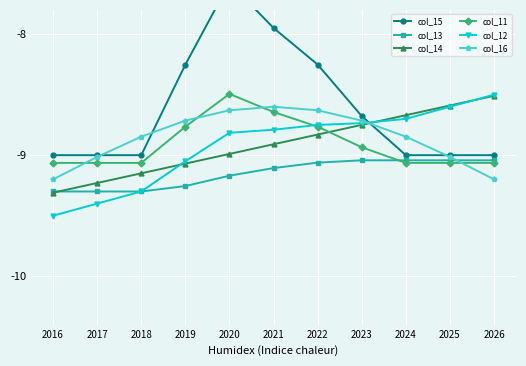

Rank the categories by col_13 value from lowest to highest.

2016, 2017, 2018, 2019, 2020, 2021, 2022, 2023, 2024, 2025, 2026